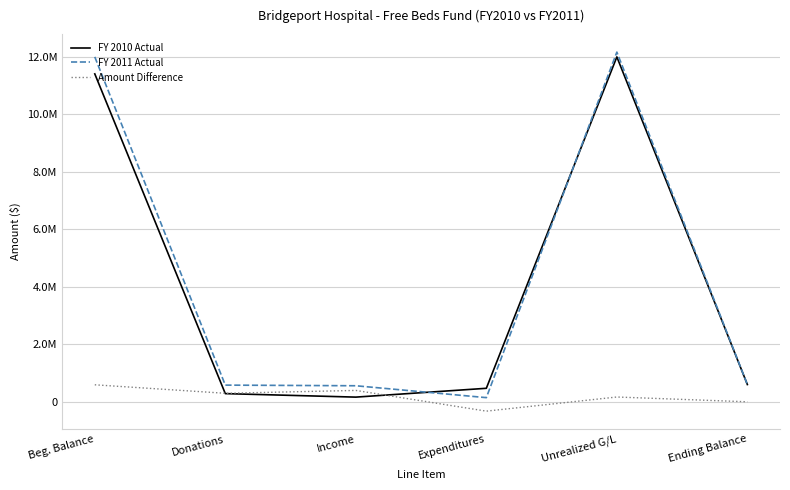

What are all the series names shown in the legend?

FY 2010 Actual, FY 2011 Actual, Amount Difference